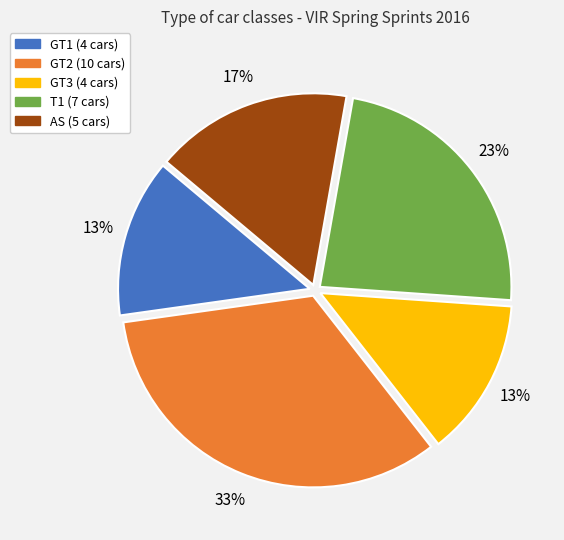

Which slice is the largest?

GT2